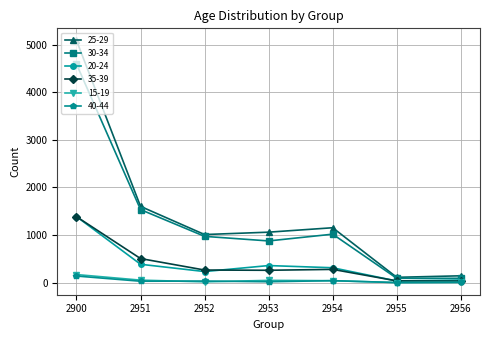

At how many categories does at least one series exceed 4368?

1